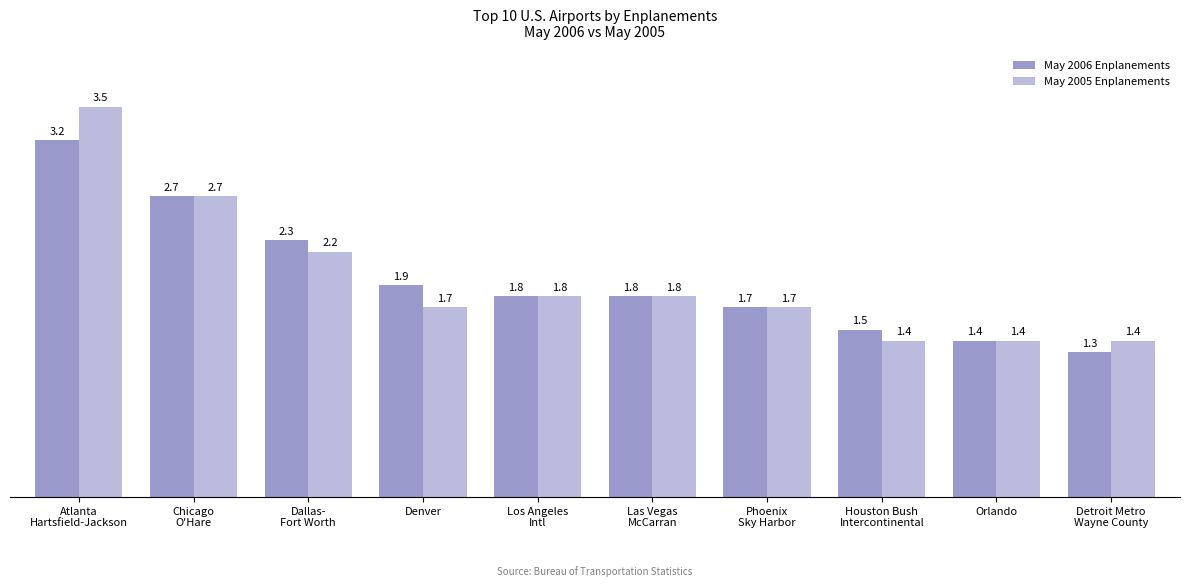

Does the chart contain any negative values?

No